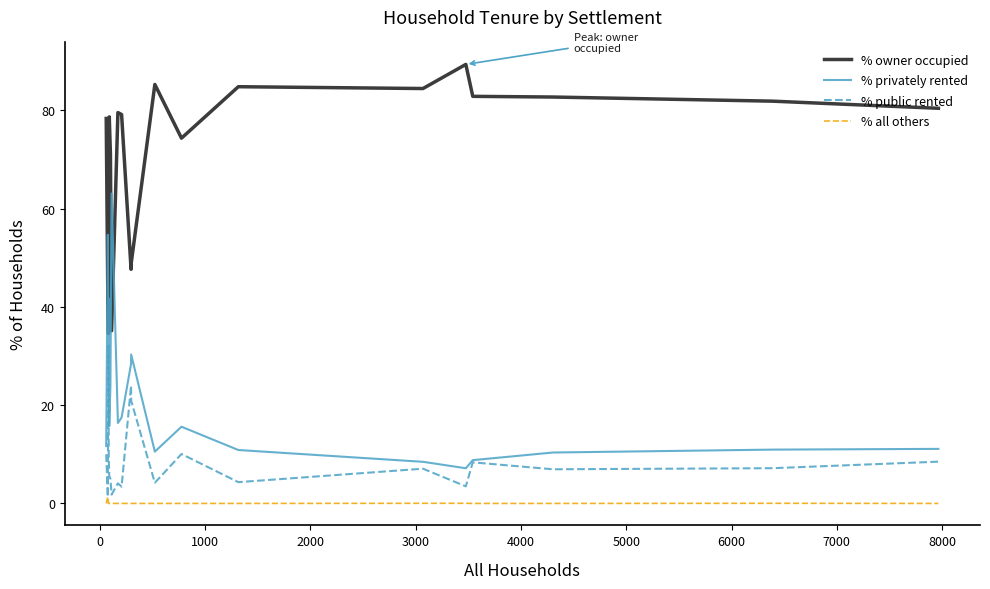

What is the greatest value displayed?

89.3